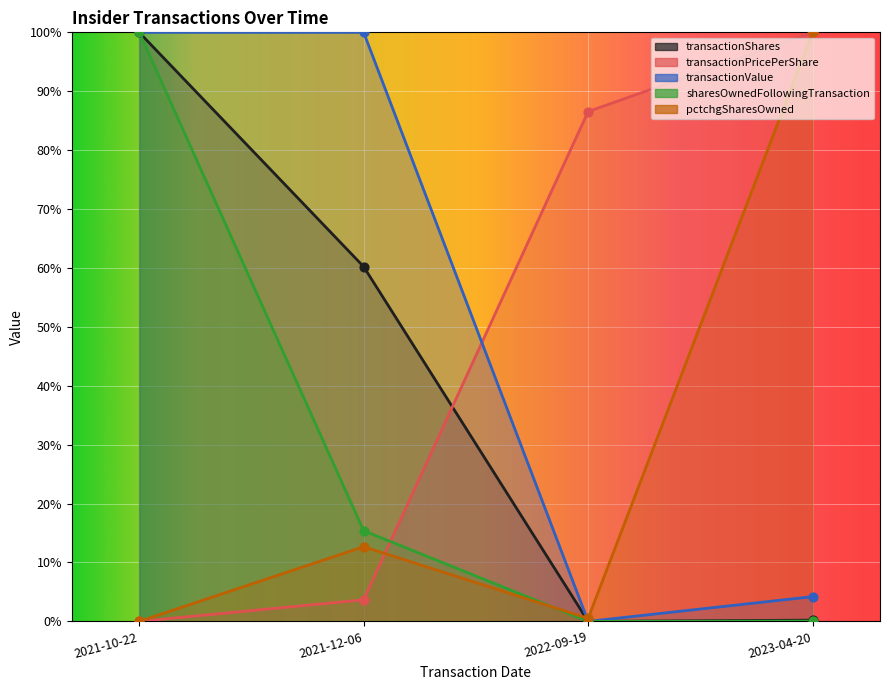

What are all the series names shown in the legend?

transactionShares, transactionPricePerShare, transactionValue, sharesOwnedFollowingTransaction, pctchgSharesOwned